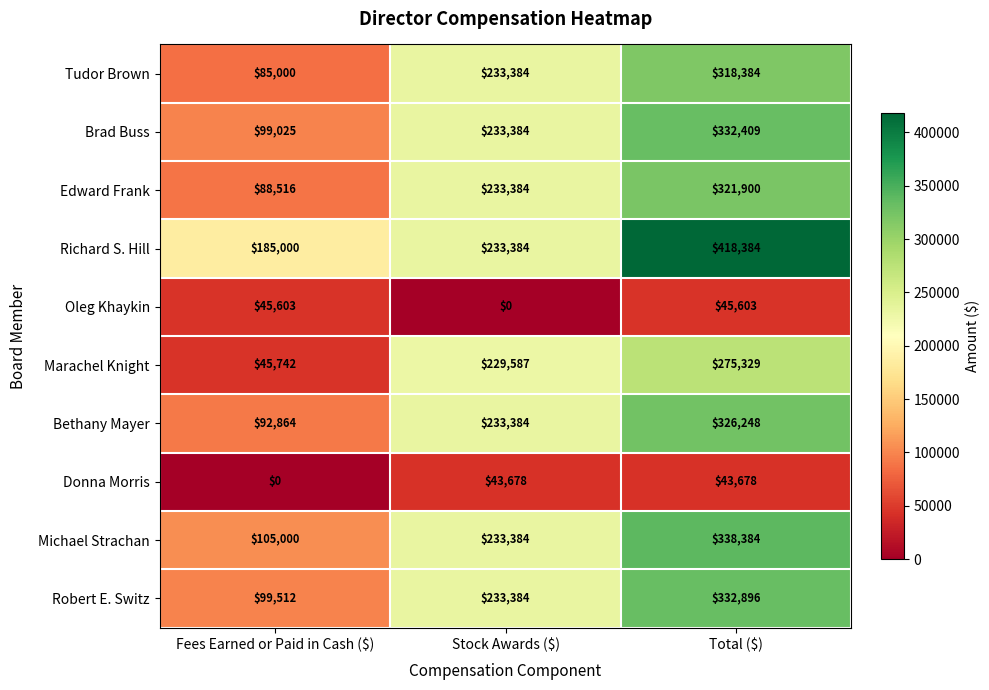

Count the Oleg Khaykin values in the range 0 to 45603.

3